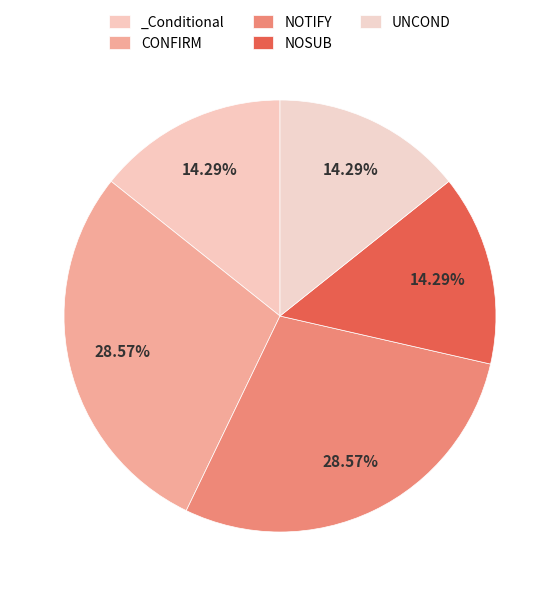

How many slices are in this pie chart?

5